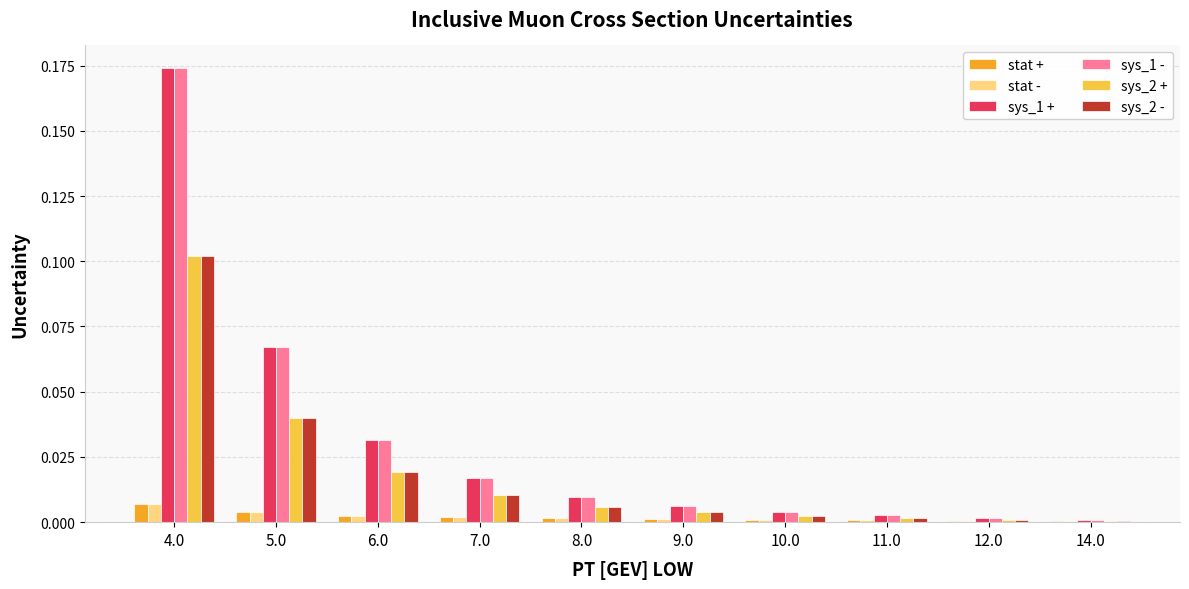

Is it true that sys_1 + equals 0.0 at 12.0?

True